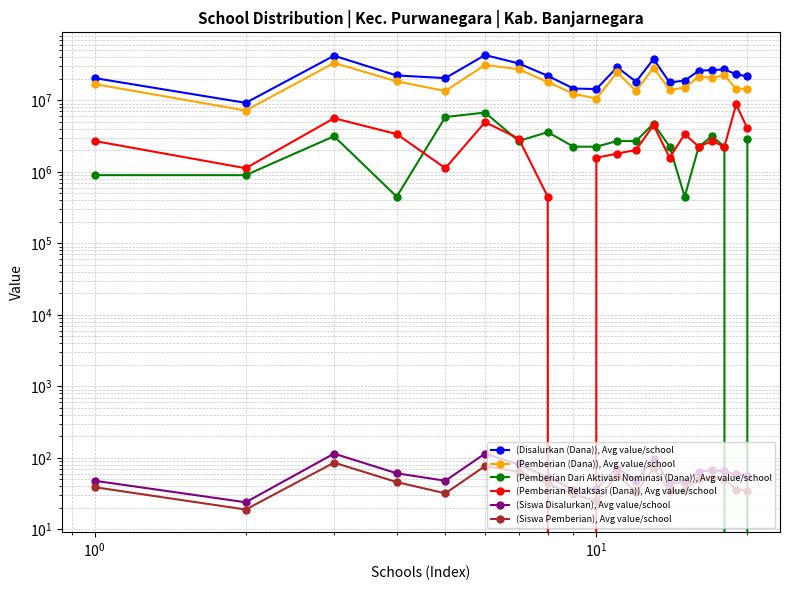

True or false: (Siswa Disalurkan), Avg value/school has more than 2 interior local peaks.

True